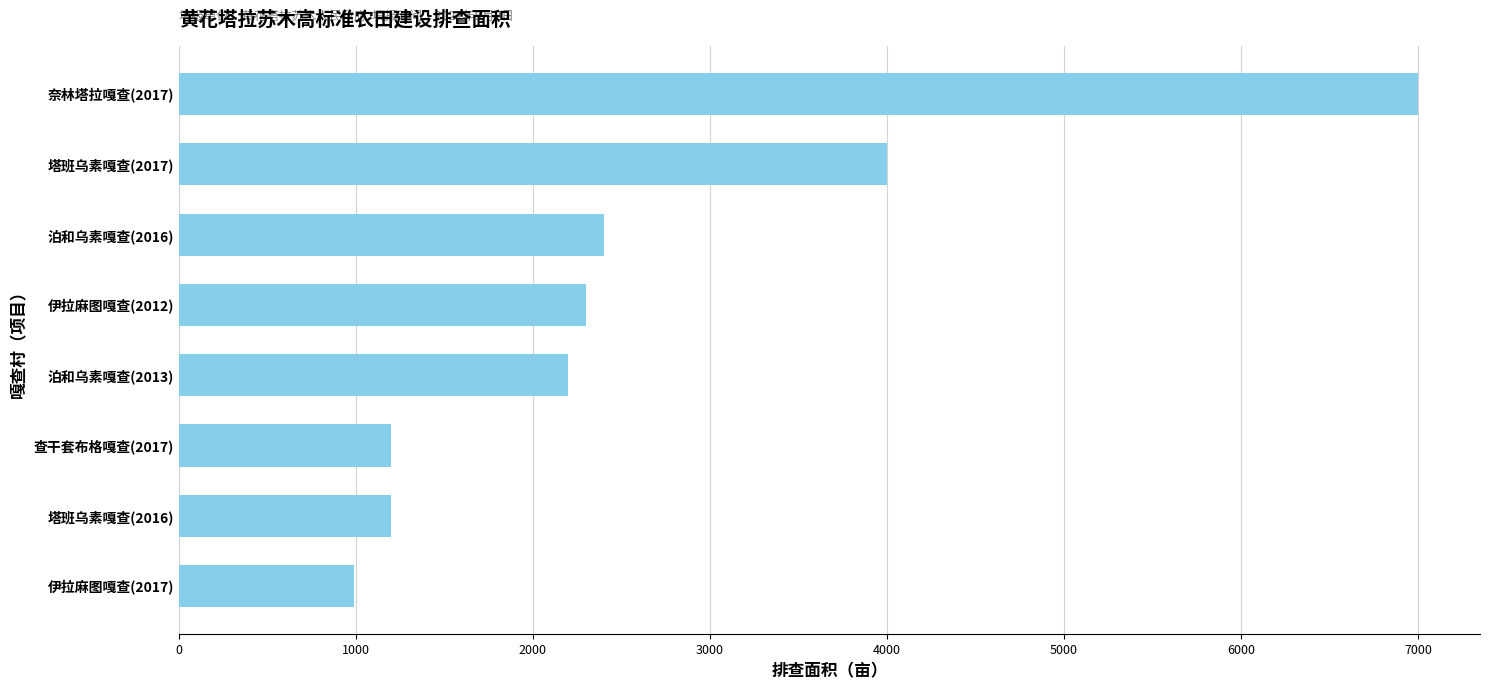

The chart shows a value of 2200 at 泊和乌素嘎查(2013). True or false?

True